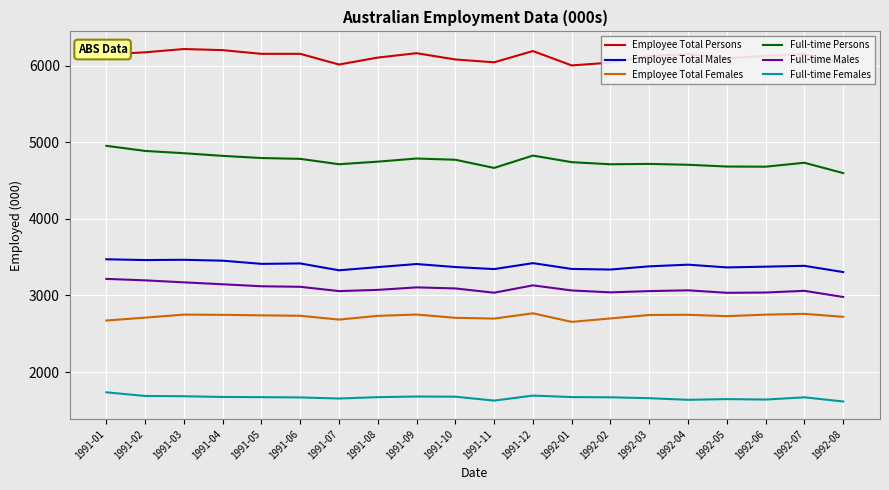

What is the difference between the Full-time Females values at 1992-05 and 1992-08?

31.2